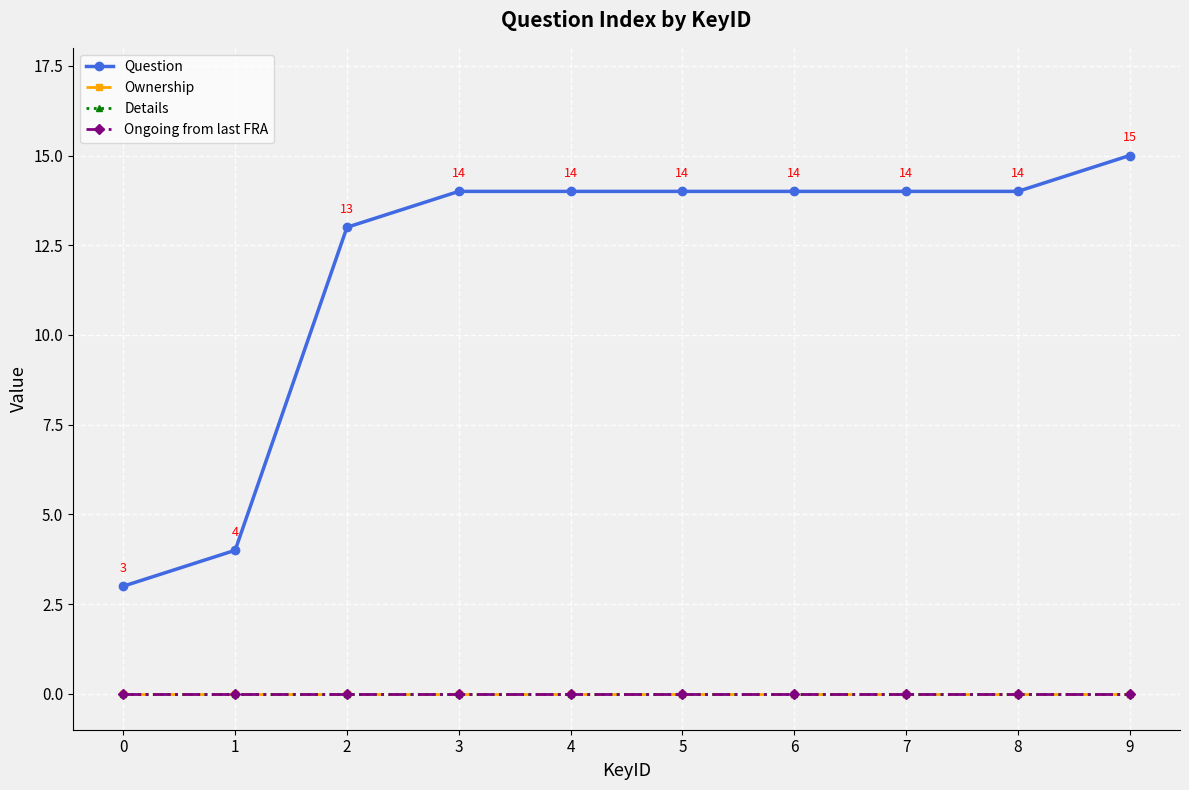

Which category has the highest value across all series?

9